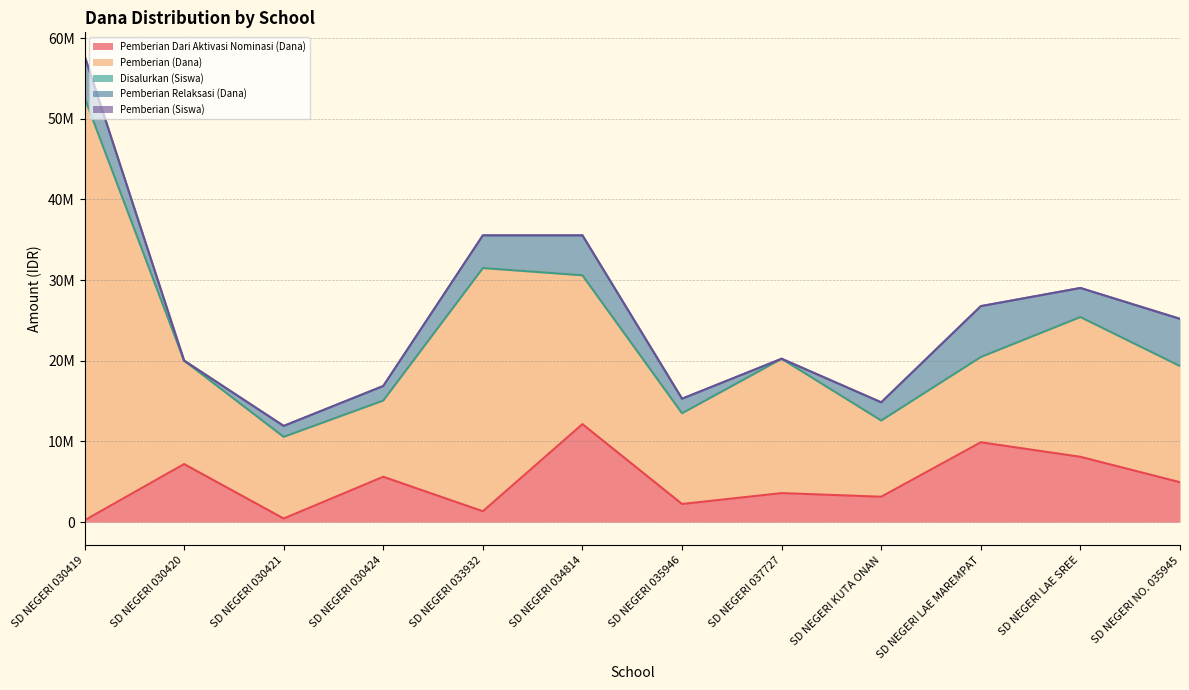

True or false: Disalurkan (Siswa) and Pemberian (Dana) intersect in this chart.

False